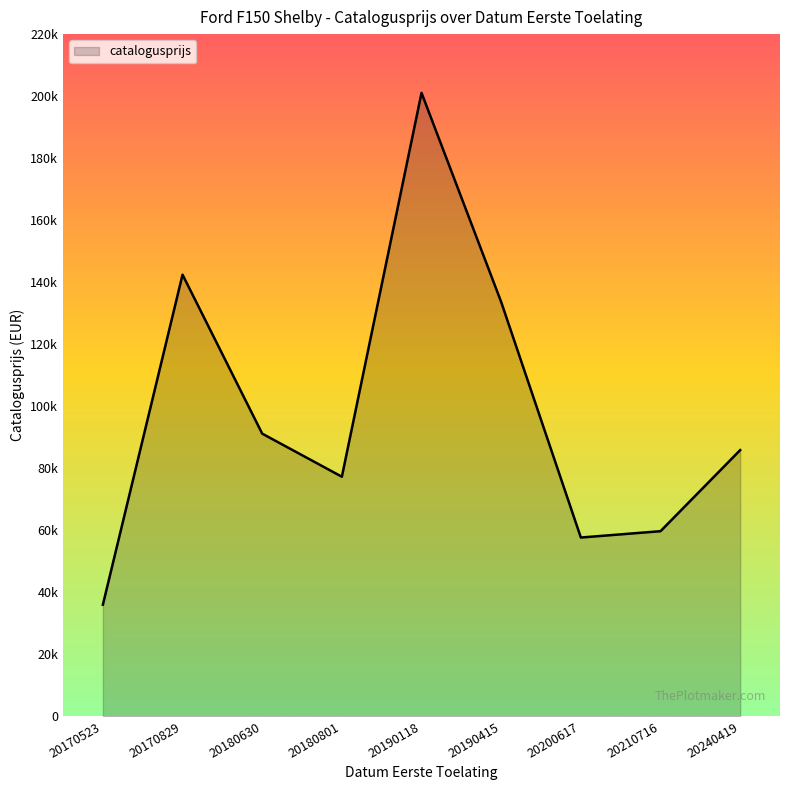

Reading left to right, transcribe all the data shown in this chart.

20170523=35994	20240419=85852	20170829=142424	20190118=201059	20180630=91162	20210716=59699	20180801=77268	20190415=133612	20200617=57660